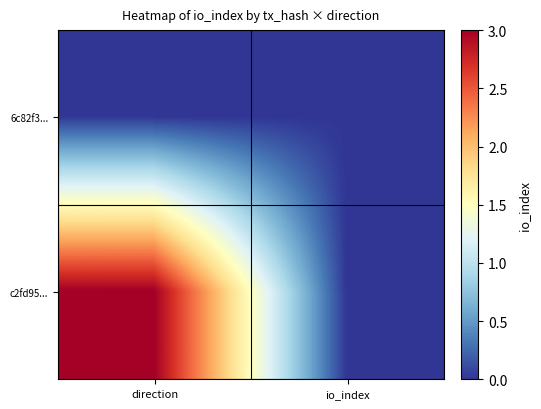

At which category does the chart reach its peak across all series?

direction